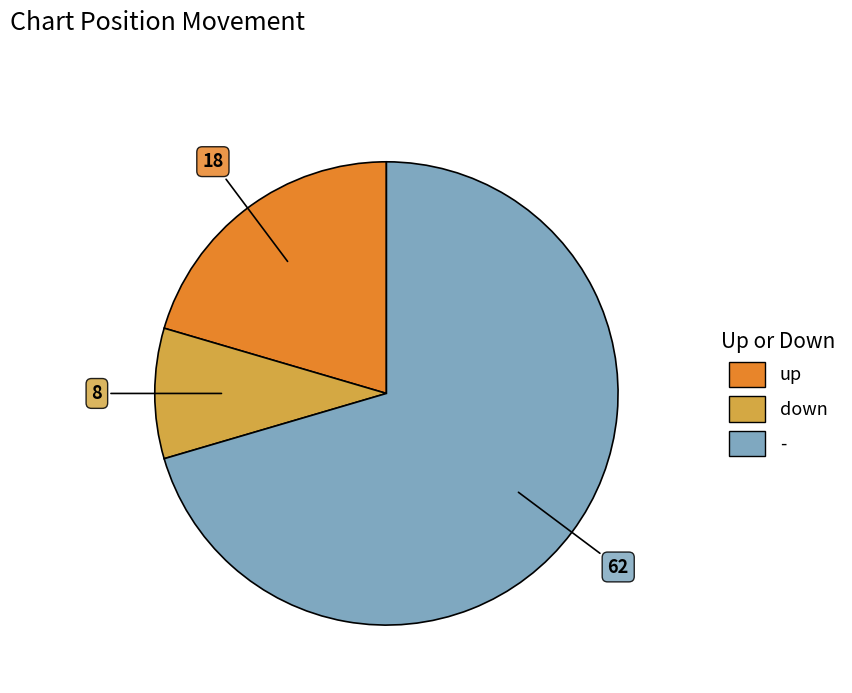

How many segments does this pie chart have?

3